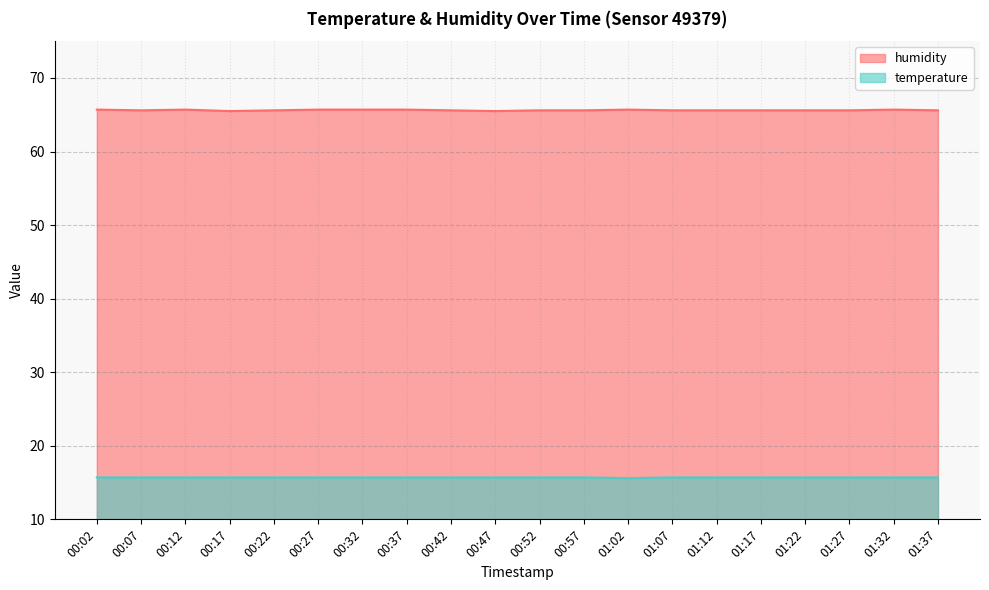

Rank the categories by temperature value from lowest to highest.

01:02, 00:02, 00:07, 00:12, 00:17, 00:22, 00:27, 00:32, 00:37, 00:42, 00:47, 00:52, 00:57, 01:07, 01:12, 01:17, 01:22, 01:27, 01:32, 01:37